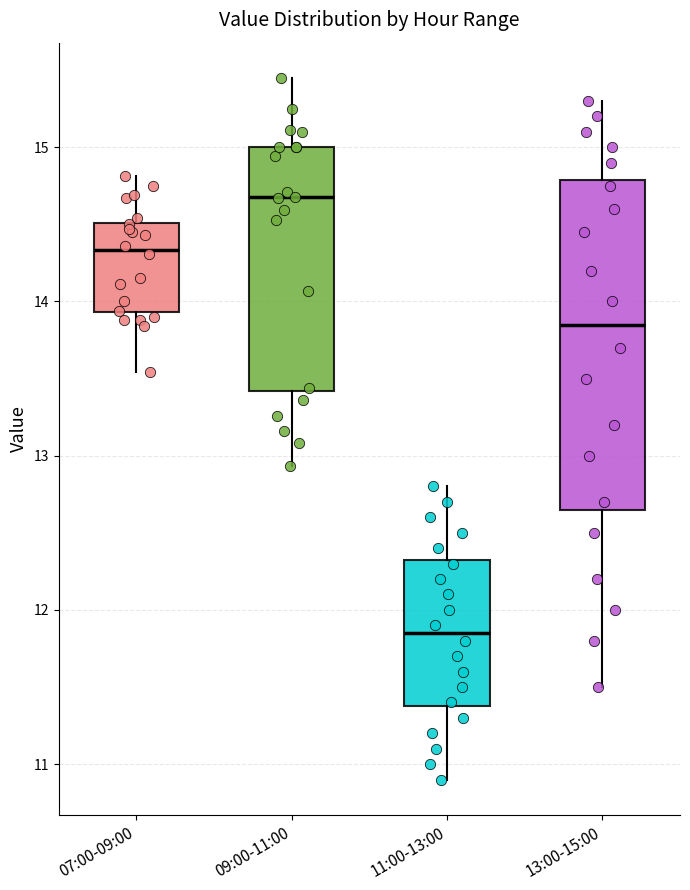

Reading left to right, read every box against the y-axis: the position of its median line, the range the box covers, and the ends of its whiskers. The values are not printed on the chart, so give them approximately, as read against the axis.

07:00-09:00: median 14.3, box 13.9 to 14.5, whiskers 13.5 to 14.8
09:00-11:00: median 14.7, box 13.4 to 15.0, whiskers 12.9 to 15.5
11:00-13:00: median 11.9, box 11.4 to 12.3, whiskers 10.9 to 12.8
13:00-15:00: median 13.9, box 12.7 to 14.8, whiskers 11.5 to 15.3